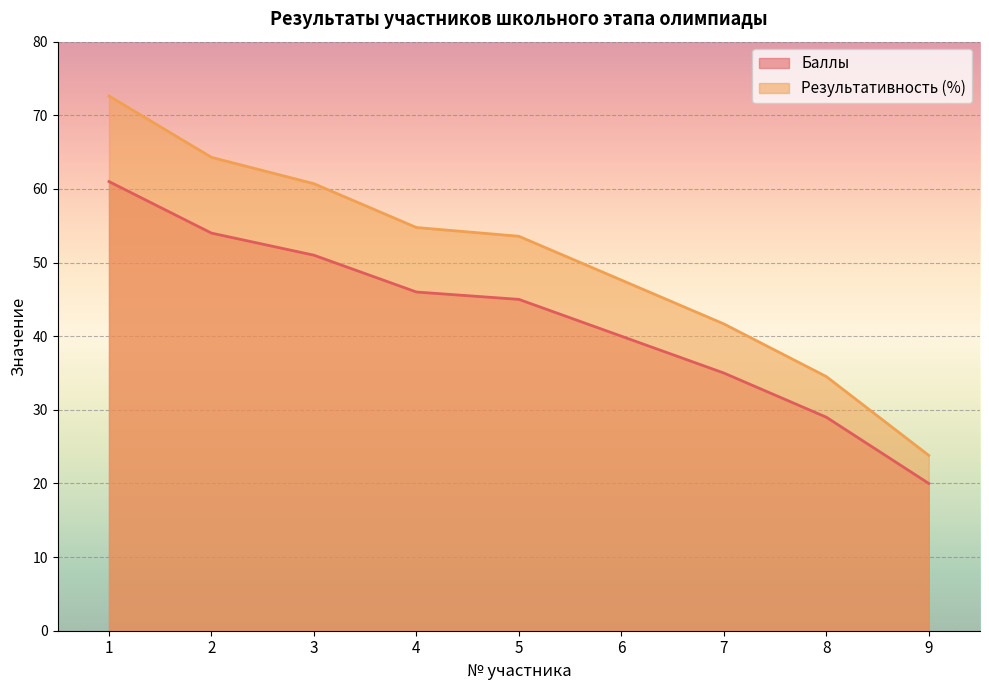

True or false: Результативность (%) has a value of 23.8 at 9.

True